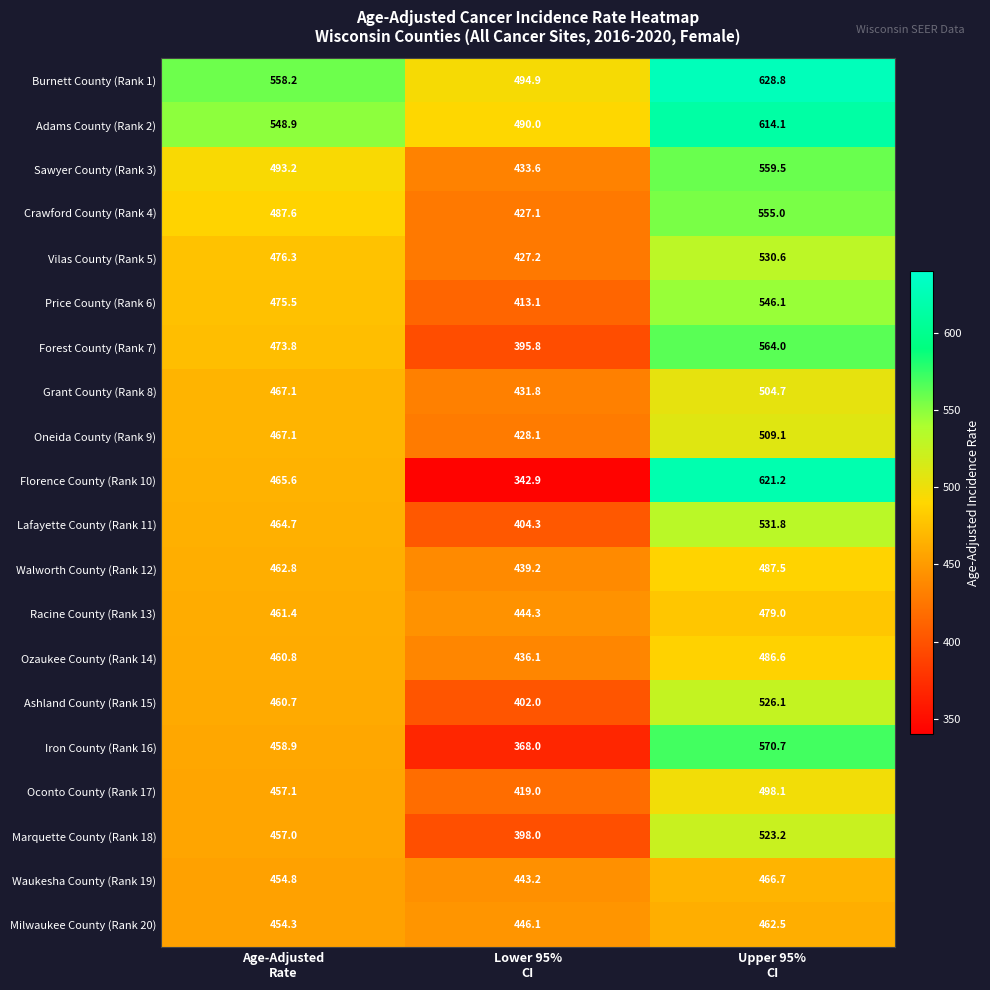

How many data points in Walworth County (Rank 12) are above 462?

2